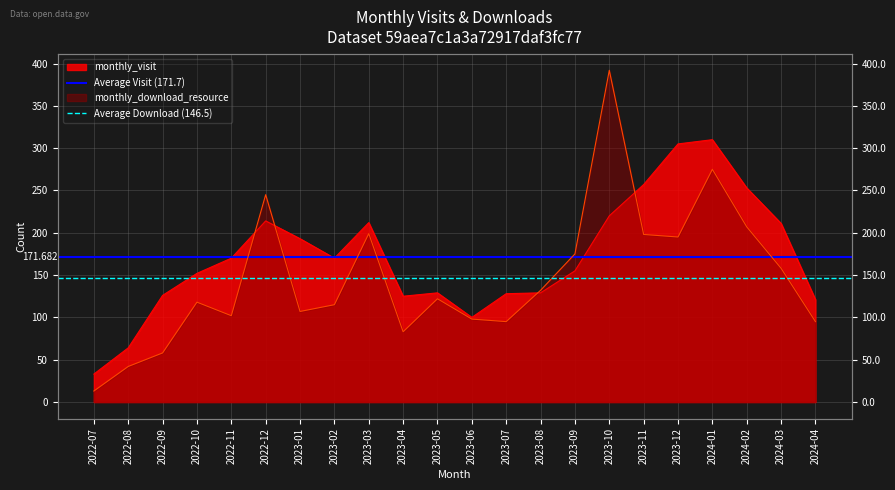

Is it true that Average Download (146.5) equals 46.3 at 2022-07?

False